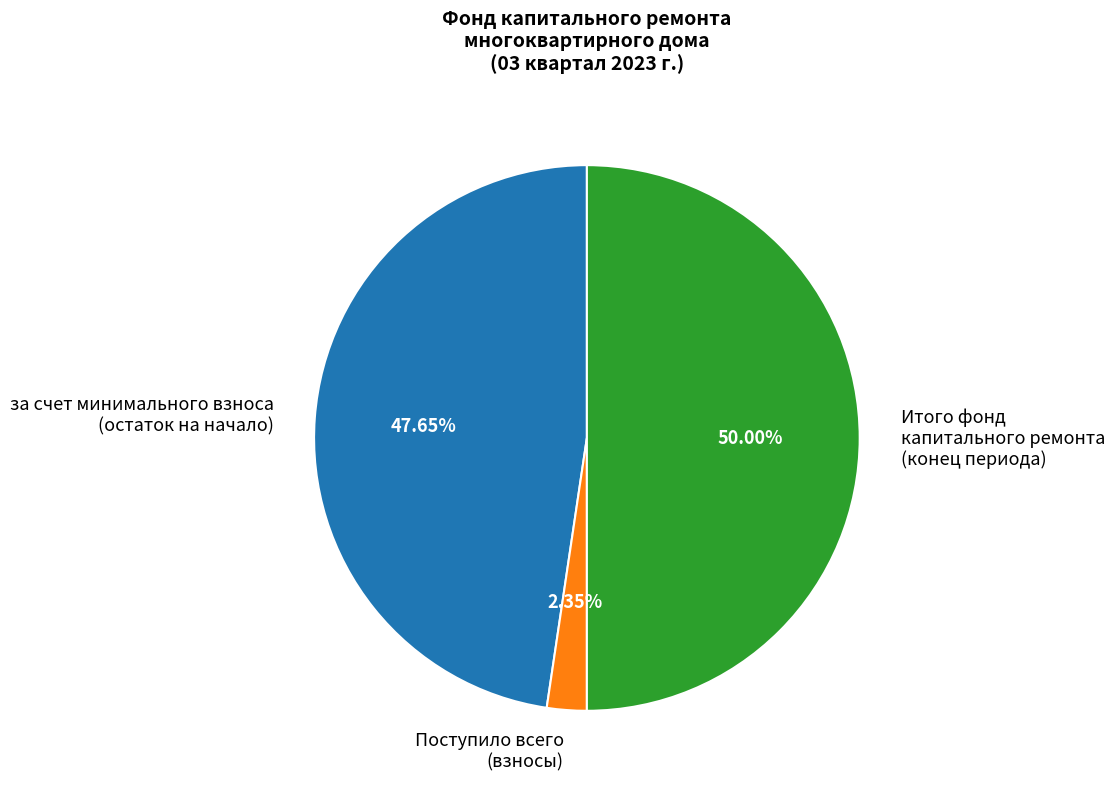

Rank the categories by value from lowest to highest.

Поступило всего (взносы), за счет минимального взноса (остаток на начало), Итого фонд капитального ремонта (конец периода)